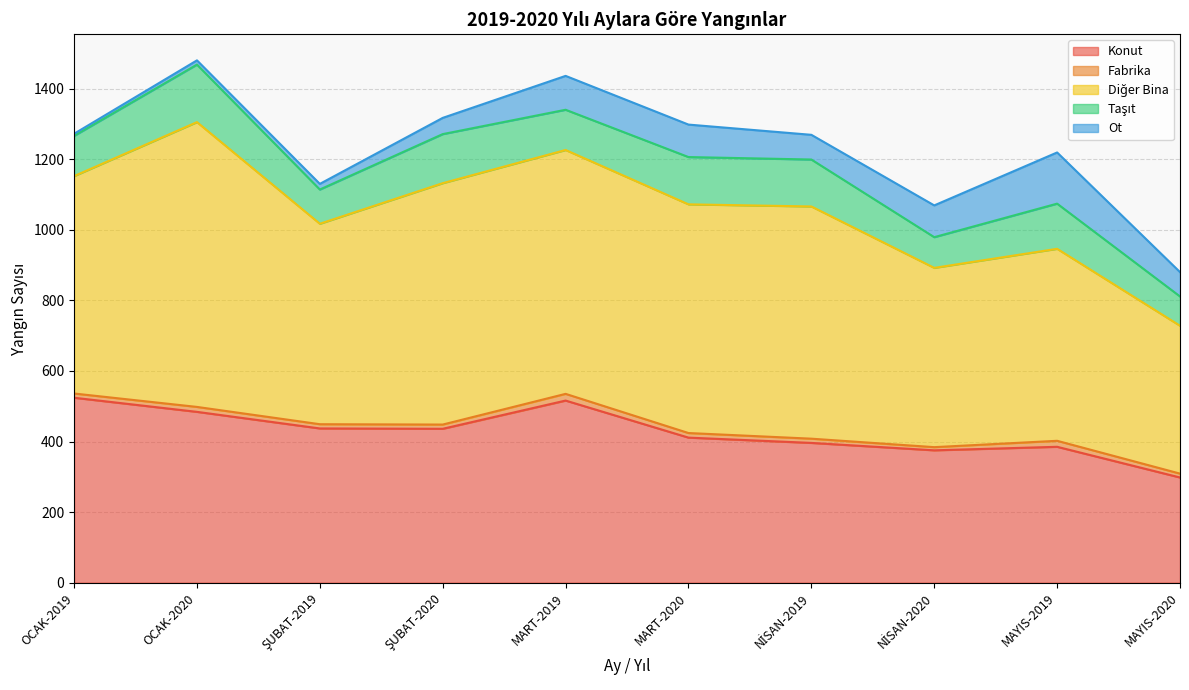

What is the value of the Fabrika point at the 10th from the left?

11